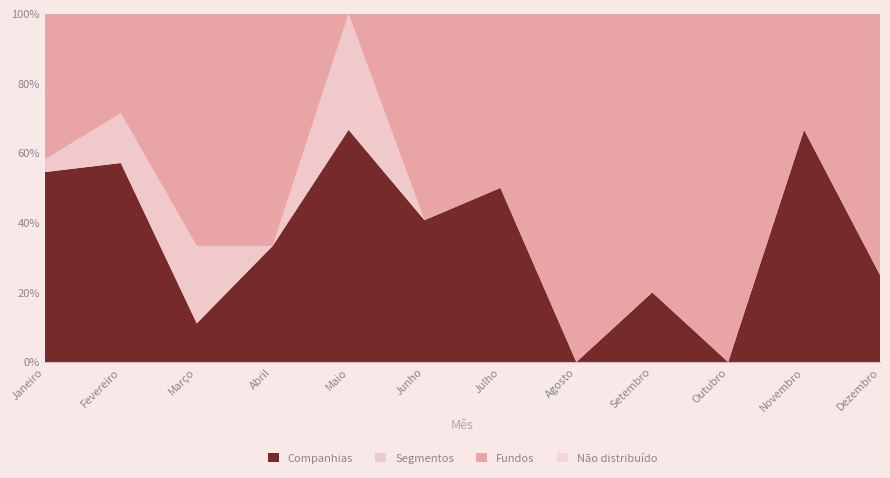

Reading left to right, what are all the values shown in this chart?

Companhias: Janeiro=30	Fevereiro=4	Março=1	Abril=9	Maio=2	Junho=22	Julho=8	Agosto=0	Setembro=1	Outubro=0	Novembro=10	Dezembro=1
Fundos: Janeiro=23	Fevereiro=2	Março=6	Abril=18	Maio=0	Junho=32	Julho=8	Agosto=6	Setembro=4	Outubro=10	Novembro=5	Dezembro=3
Segmentos: Janeiro=2	Fevereiro=1	Março=2	Abril=0	Maio=1	Junho=0	Julho=0	Agosto=0	Setembro=0	Outubro=0	Novembro=0	Dezembro=0
Total: Janeiro=55	Fevereiro=7	Março=9	Abril=27	Maio=3	Junho=54	Julho=16	Agosto=6	Setembro=5	Outubro=10	Novembro=15	Dezembro=4